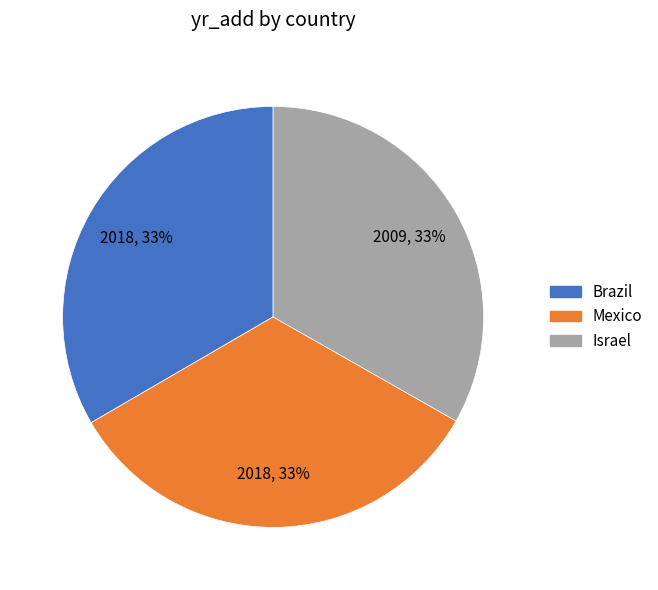

Is there any slice that represents more than half of the pie?

No